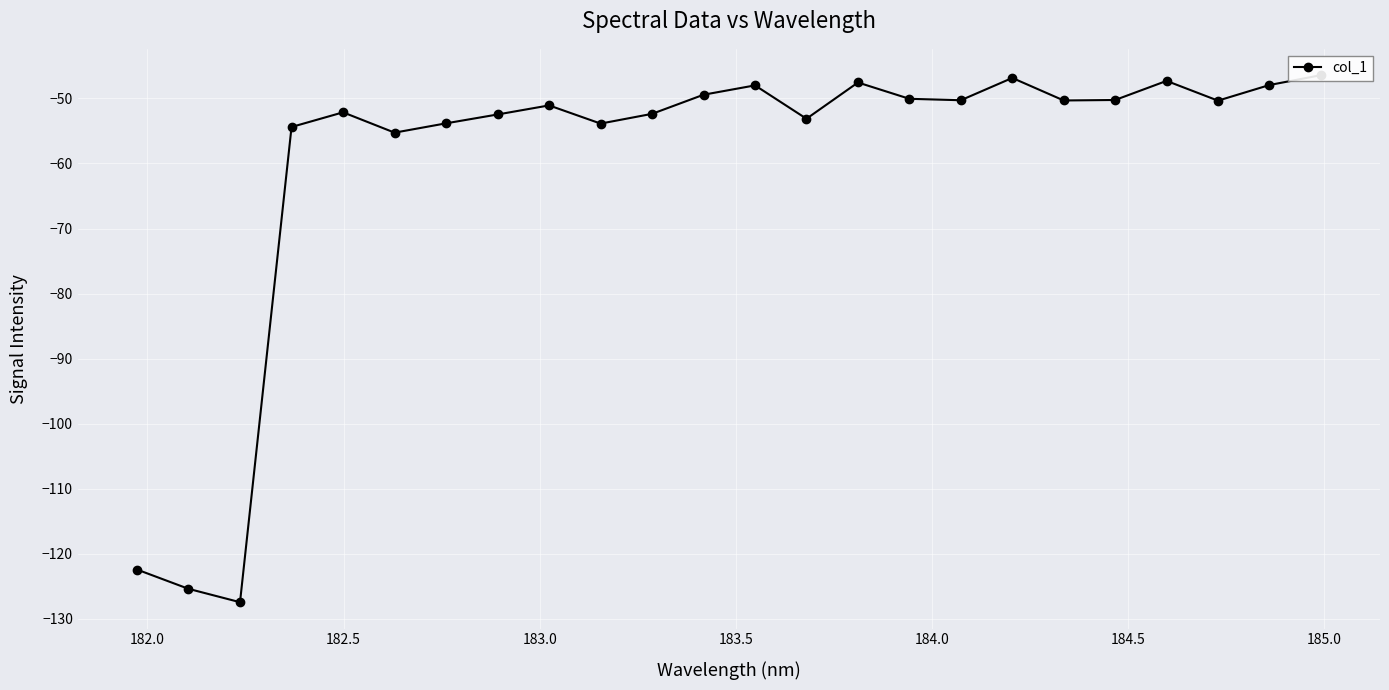

What is the maximum value shown in the chart?

-46.4